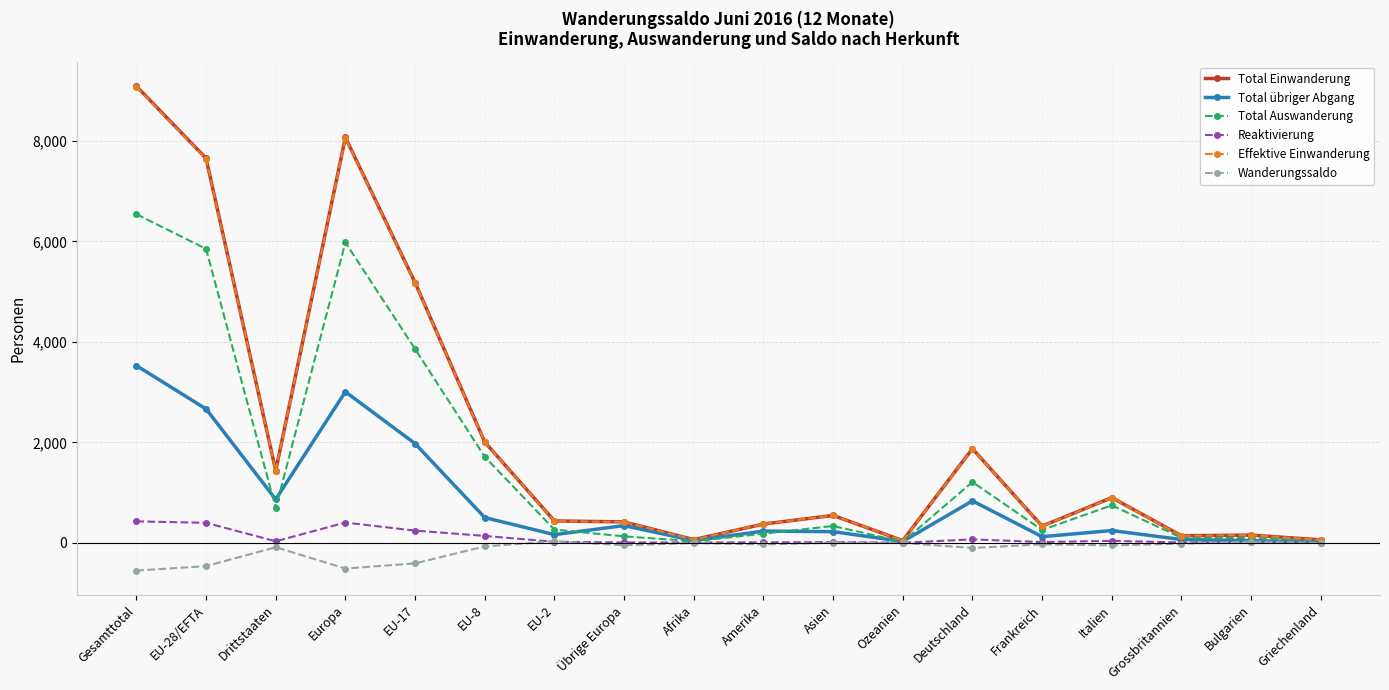

What is the difference between the Reaktivierung values at Asien and Drittstaaten?

17